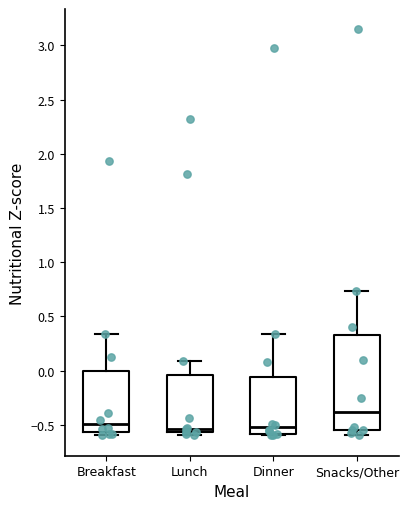

Reading left to right, read every box against the y-axis: the position of its median line, the range the box covers, and the ends of its whiskers. The values are not printed on the chart, so give them approximately, as read against the axis.

Breakfast: median -0.50, box -0.55 to 0.00, whiskers -0.60 to 0.35
Lunch: median -0.55 (just above the box's lower edge), box -0.55 to -0.05, whiskers -0.60 to 0.10
Dinner: median -0.50, box -0.60 to -0.05, whiskers -0.60 to 0.35
Snacks/Other: median -0.40, box -0.55 to 0.35, whiskers -0.60 to 0.75